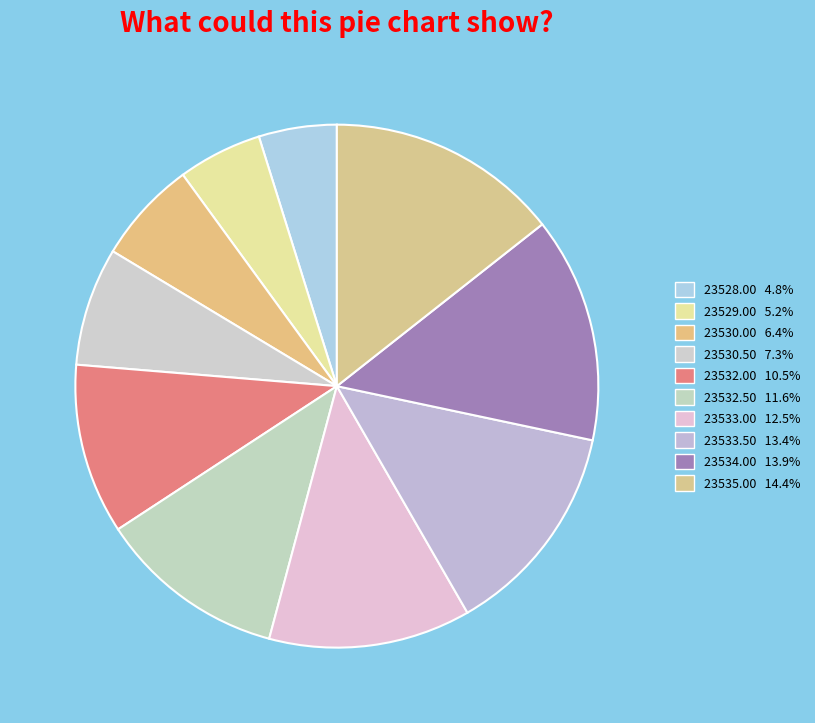

To the nearest percent, what is the average slice percentage?

10%